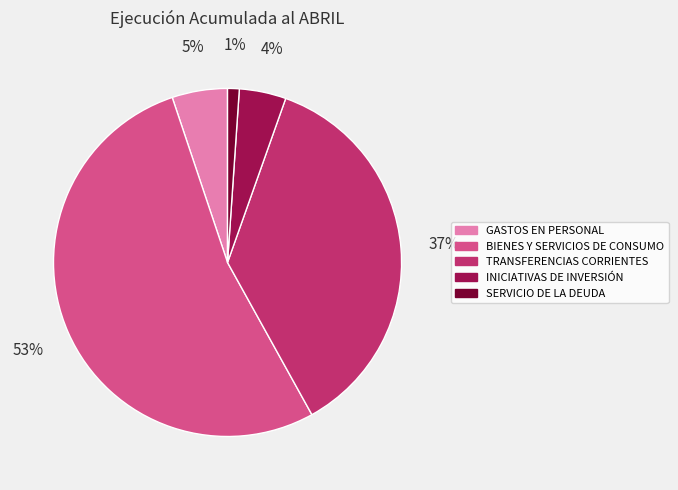

Combined, do INICIATIVAS DE INVERSIÓN and TRANSFERENCIAS CORRIENTES account for over 50%?

No